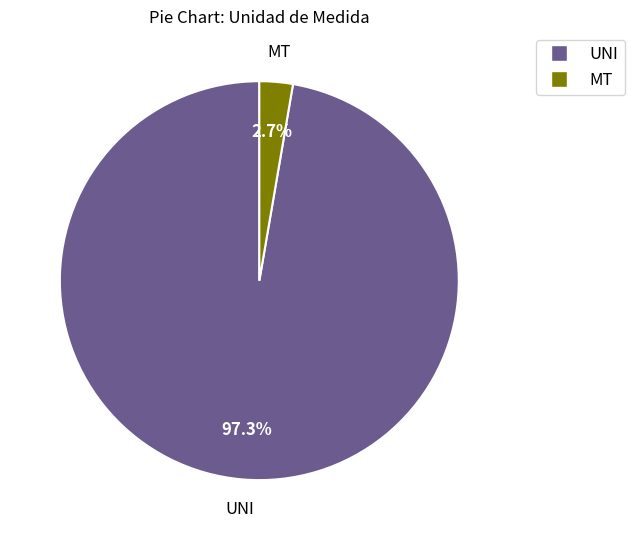

Which has a higher value, UNI or MT?

UNI